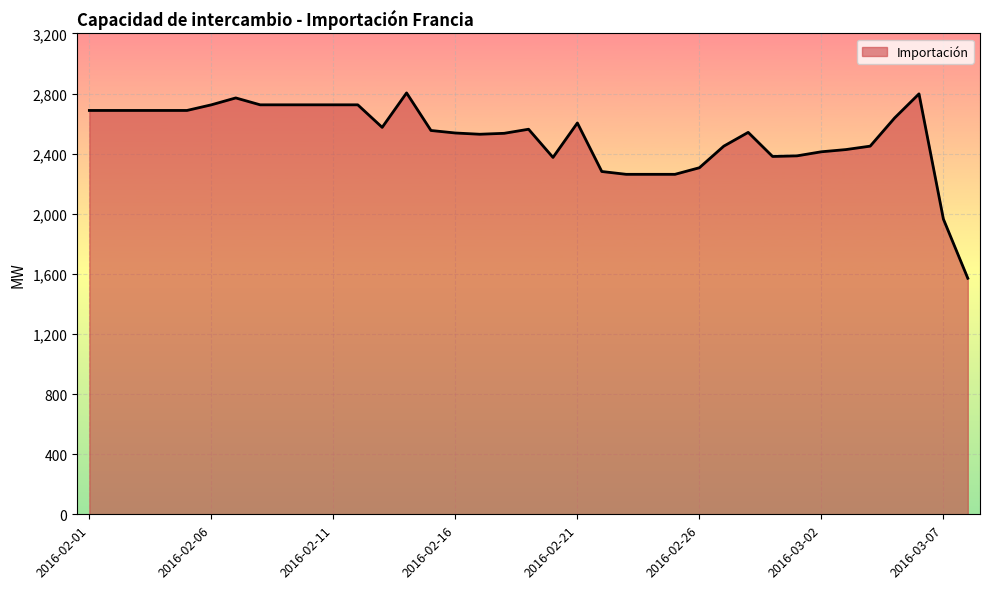

What is the maximum value shown in the chart?

2804.2